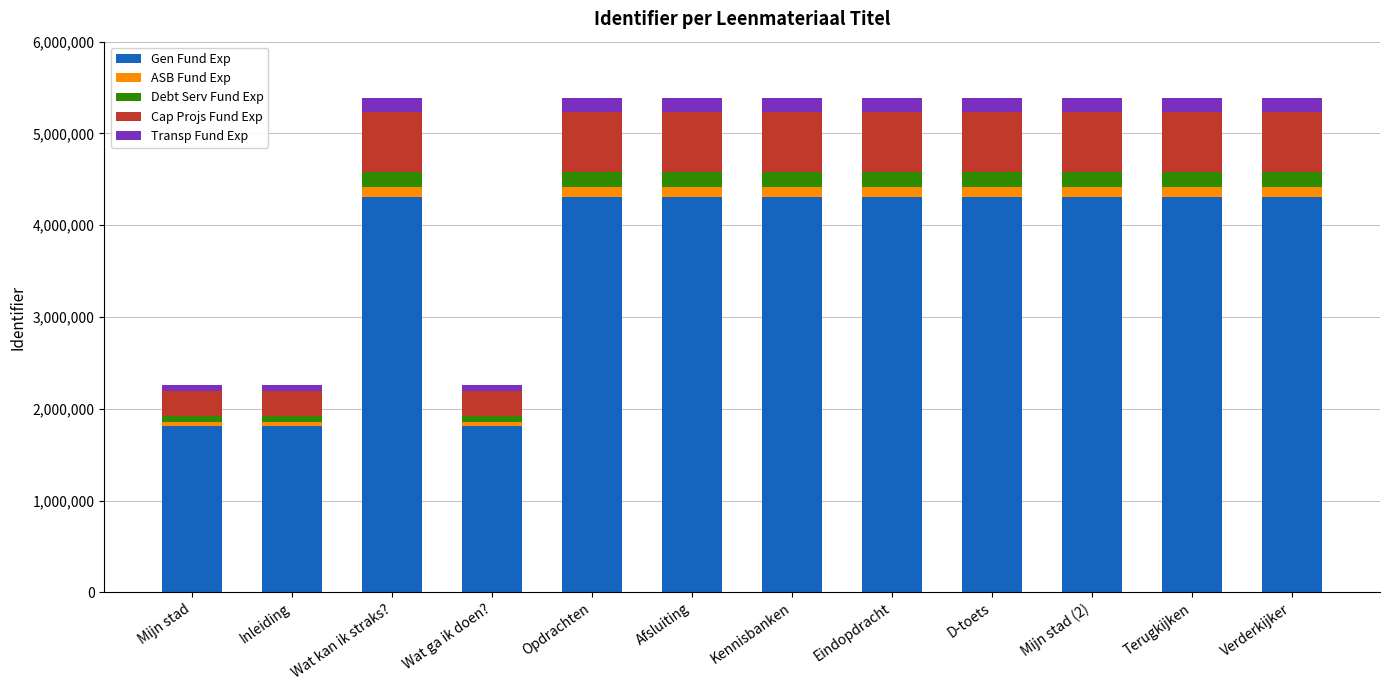

What is the difference between the second highest and minimum values in the Gen Fund Exp series?

2501937.6